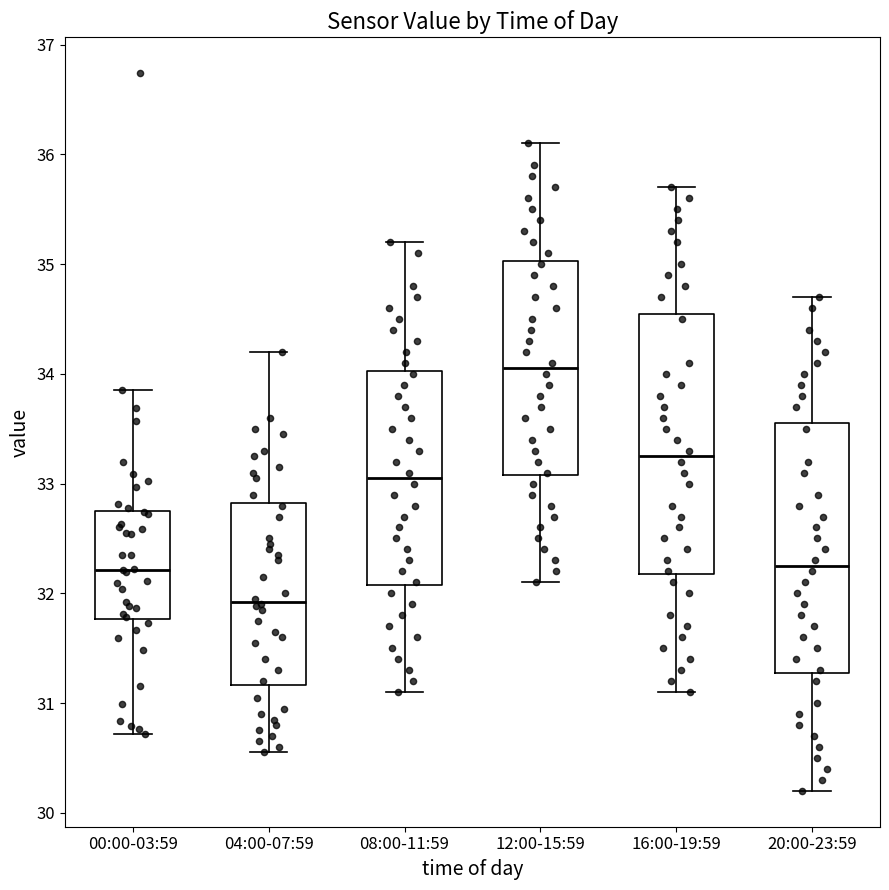

Where does the median line of the box for 04:00-07:59 sit on the y-axis? The values are not printed on the chart, so give them approximately, as read against the axis.

31.9